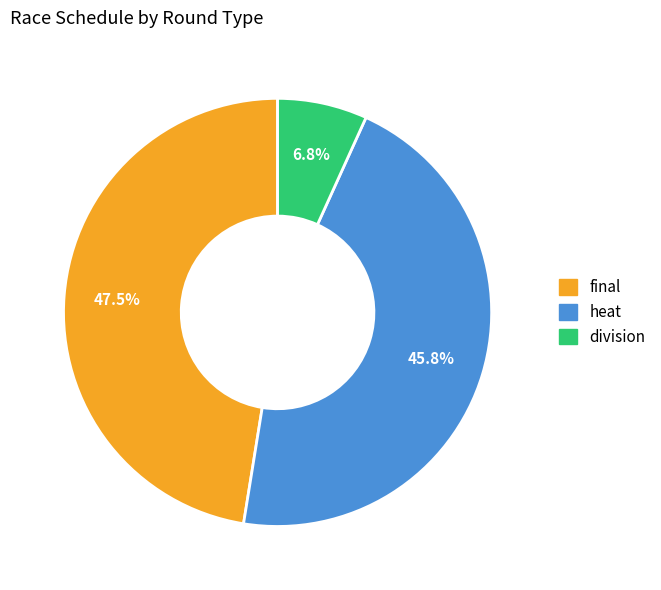

True or false: division accounts for 15% of the total.

False